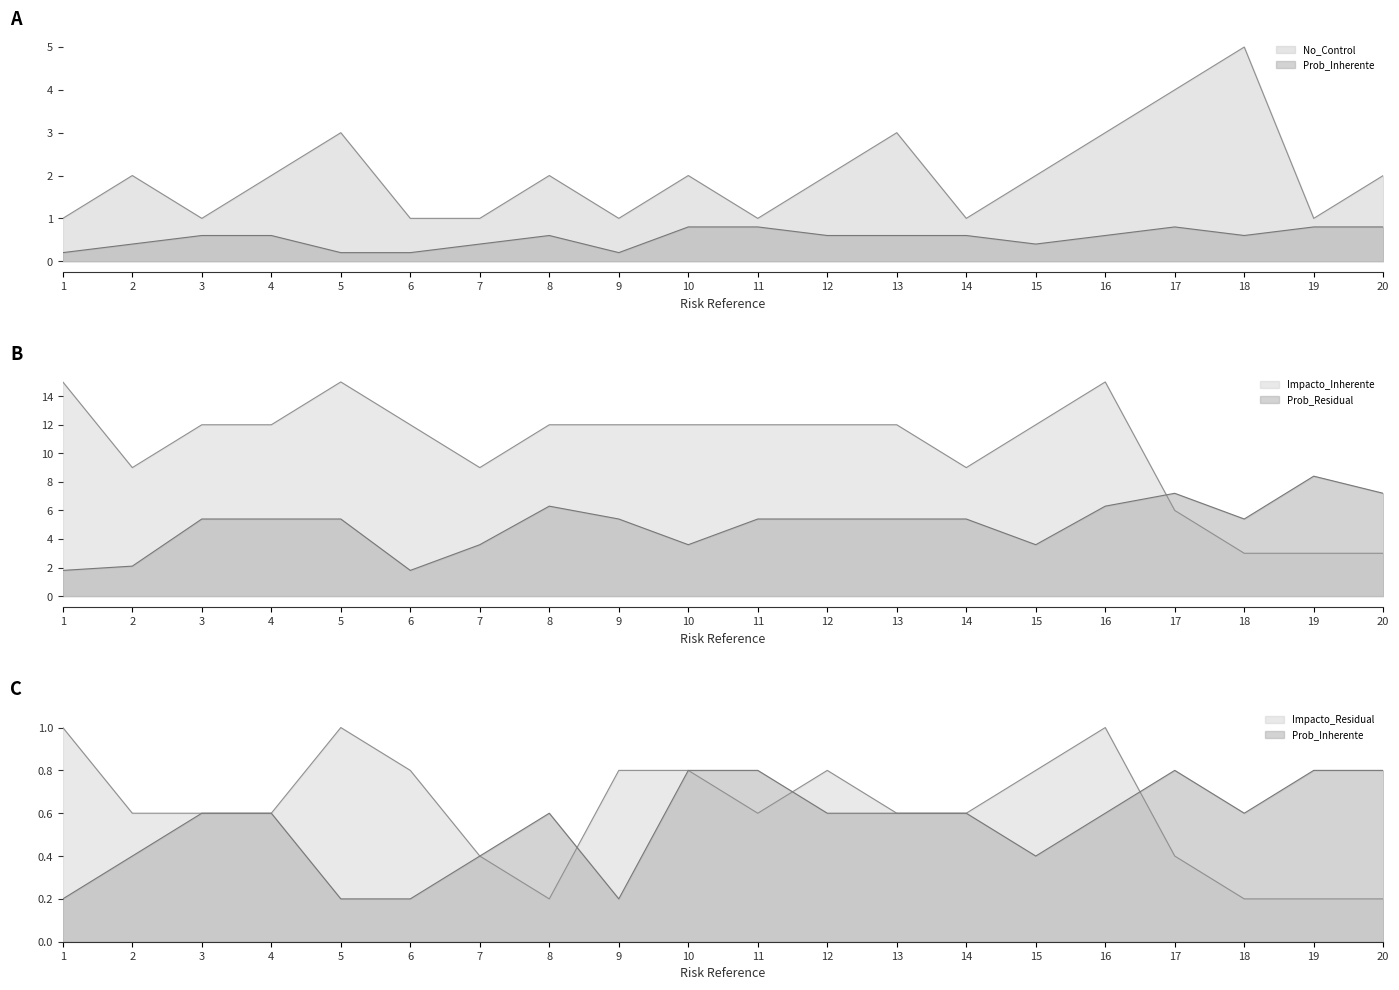

List the labels in order of Prob_Residual value, largest first.

19, 17, 20, 8, 16, 3, 4, 5, 9, 11, 12, 13, 14, 18, 7, 10, 15, 2, 1, 6